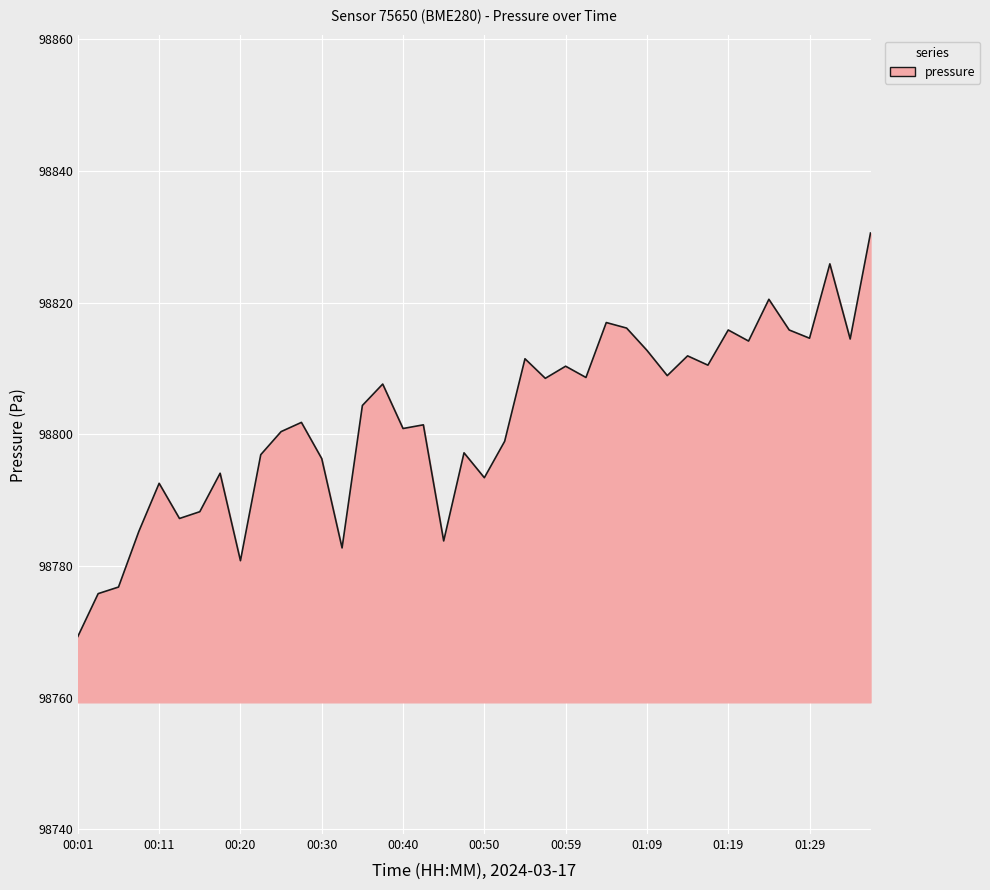

What is the smallest value displayed?

98769.3